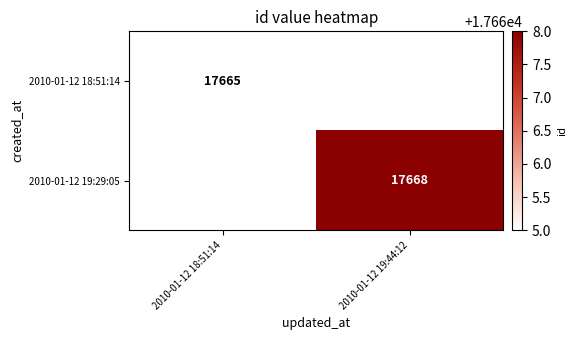

The 2010-01-12 19:29:05 series shows 28883.0 at 2010-01-12 19:44:12. True or false?

False